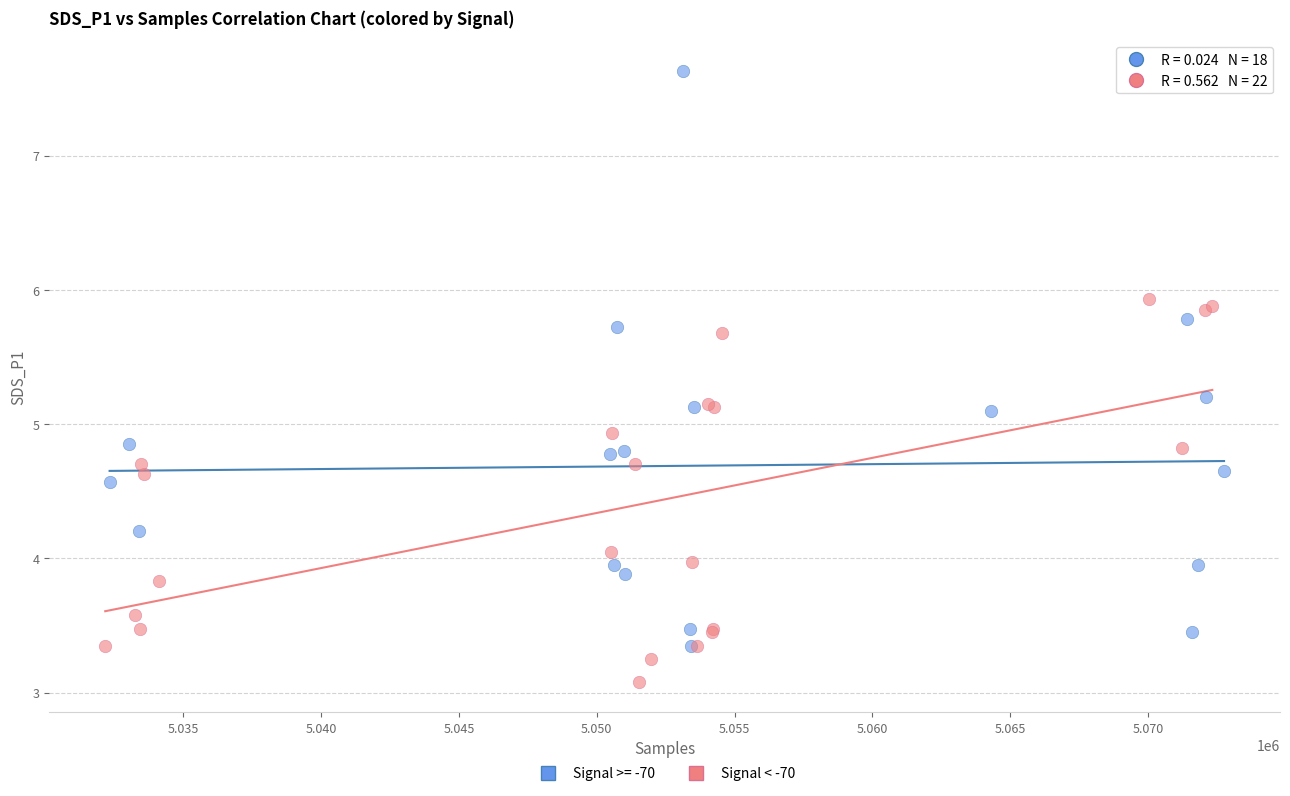

Which series contains the lowest Y value?

Signal < -70